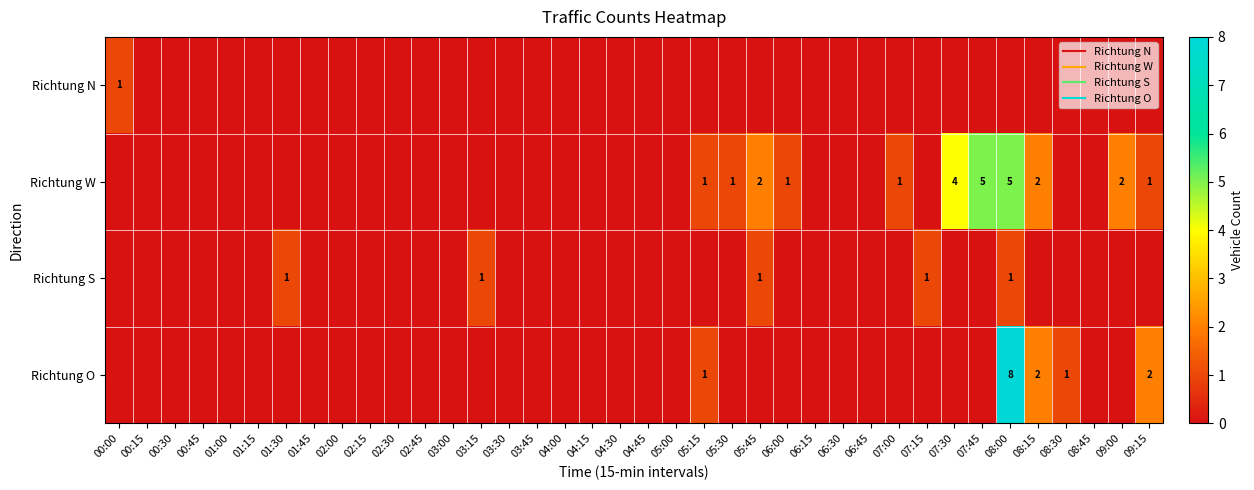

True or false: Richtung N has a value of 0 at 02:30.

True